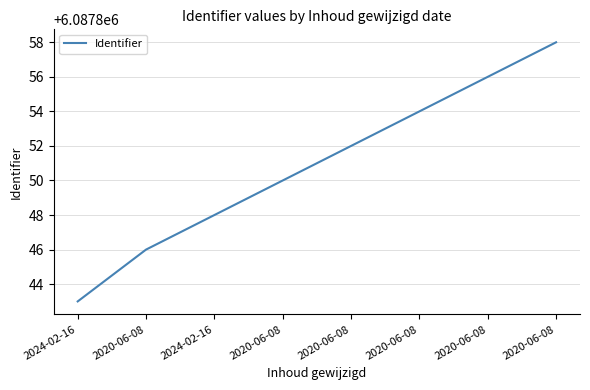

How many values are between 6087848 and 6087856?

5